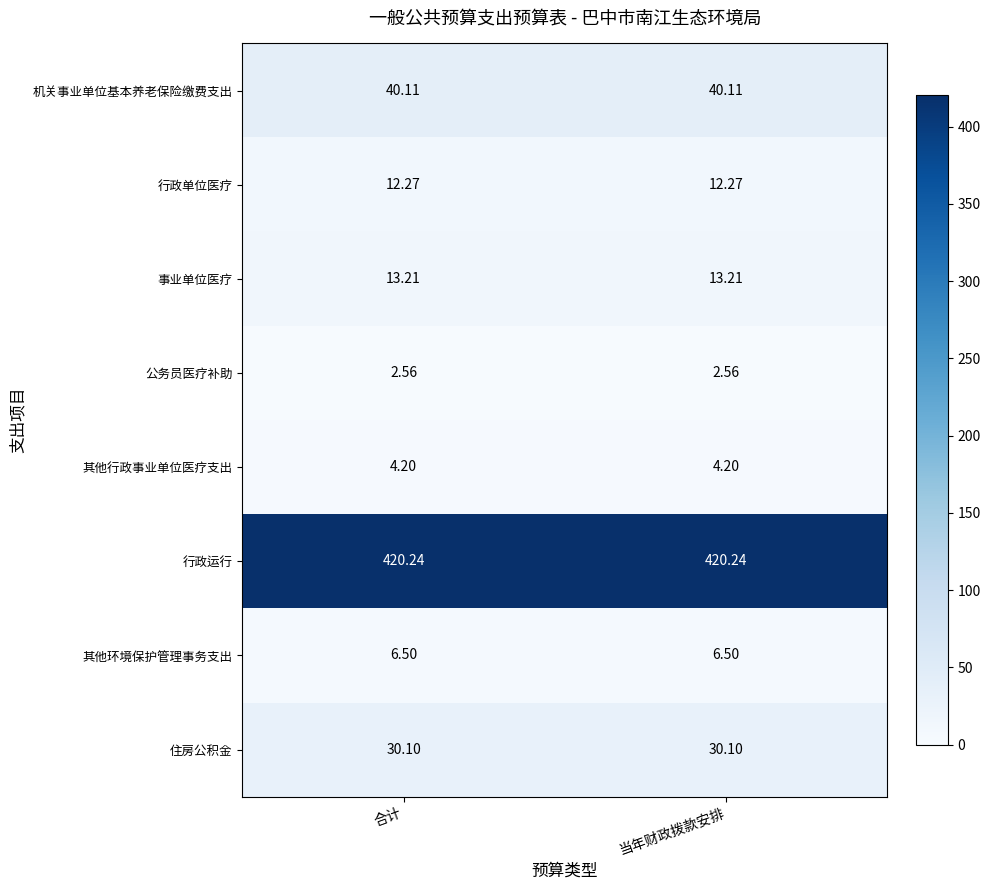

List the series in order of their peak value, highest first.

行政运行, 机关事业单位基本养老保险缴费支出, 住房公积金, 事业单位医疗, 行政单位医疗, 其他环境保护管理事务支出, 其他行政事业单位医疗支出, 公务员医疗补助